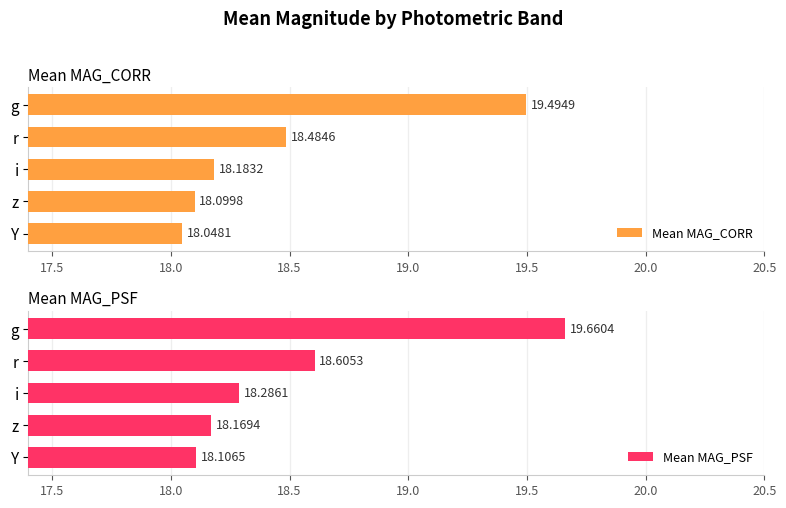

At which label is Mean MAG_CORR closest to 18?

Y